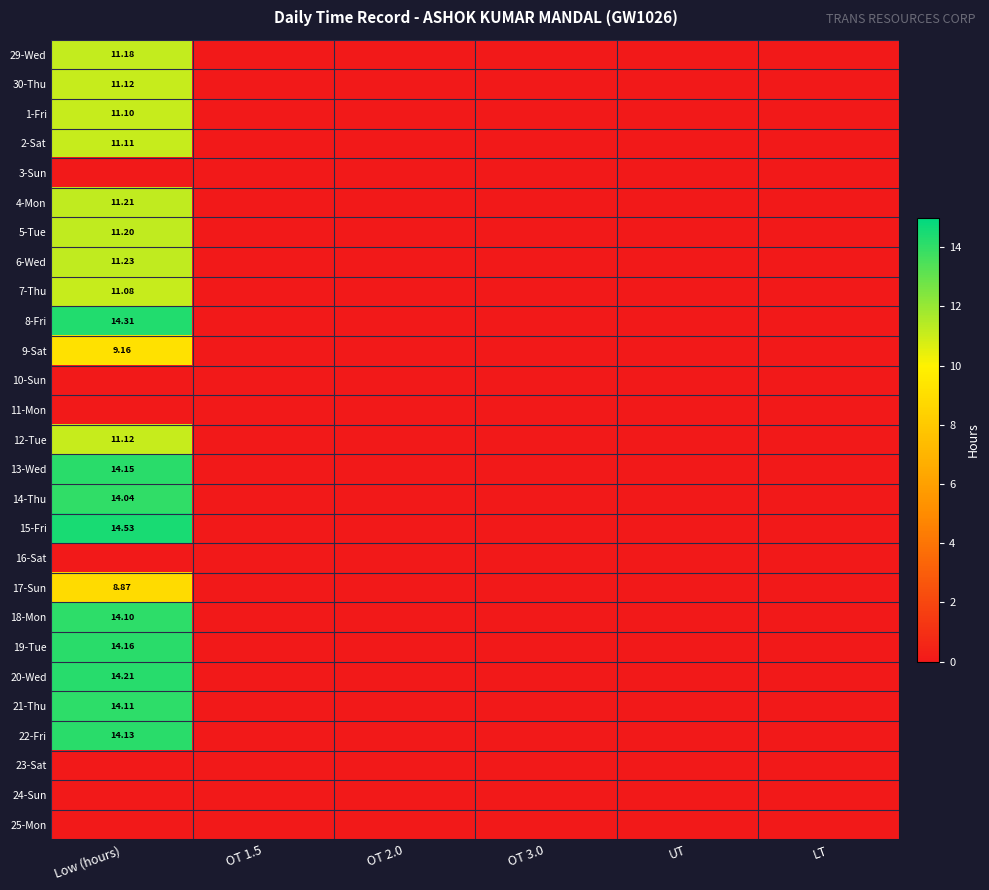

What is the difference between the maximum and minimum values in the 6-Wed series?

11.2